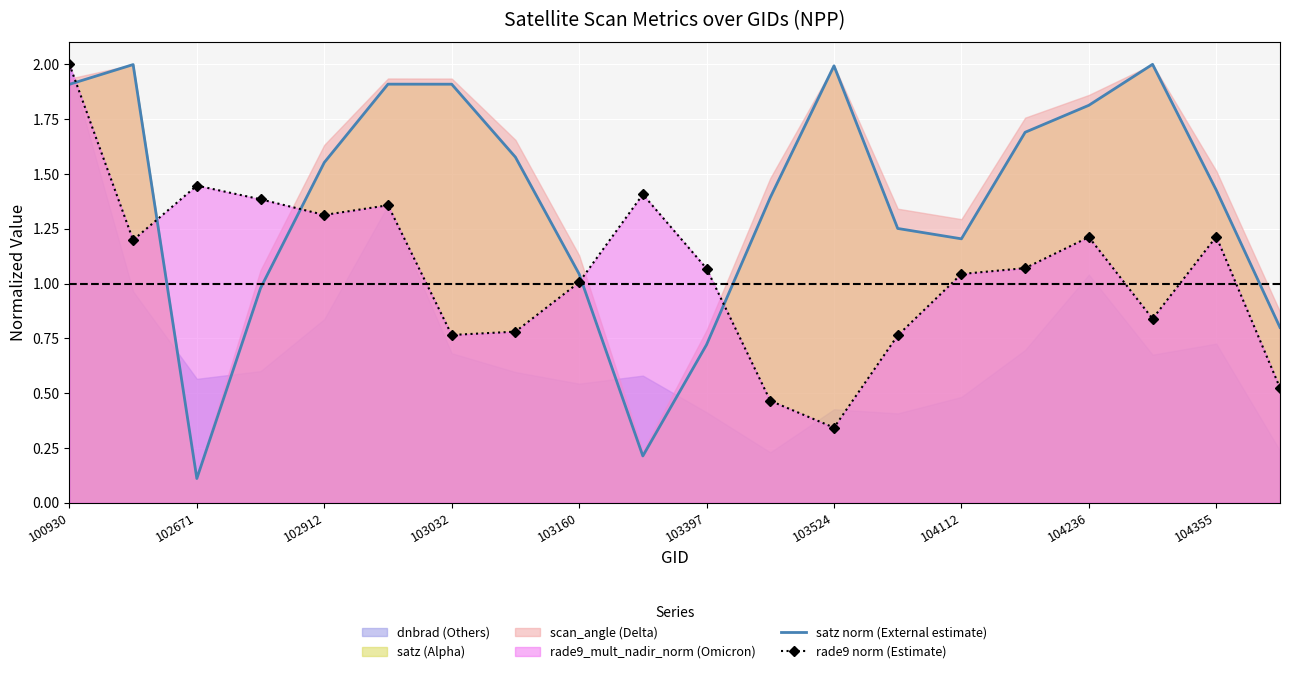

What is the value of the satz norm (External estimate) point at the 14th from the left?

1.3